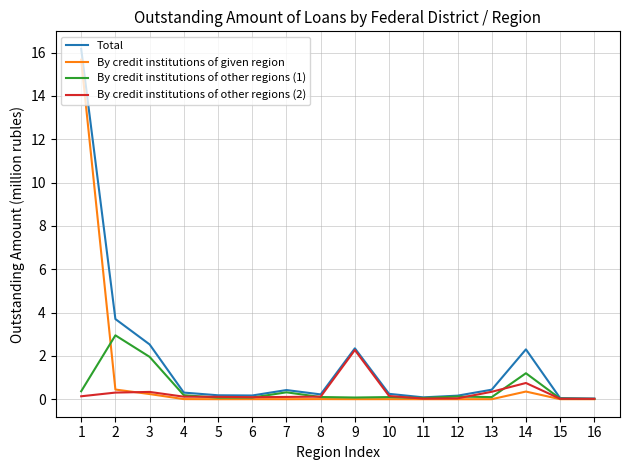

How many lines are shown in the chart?

4